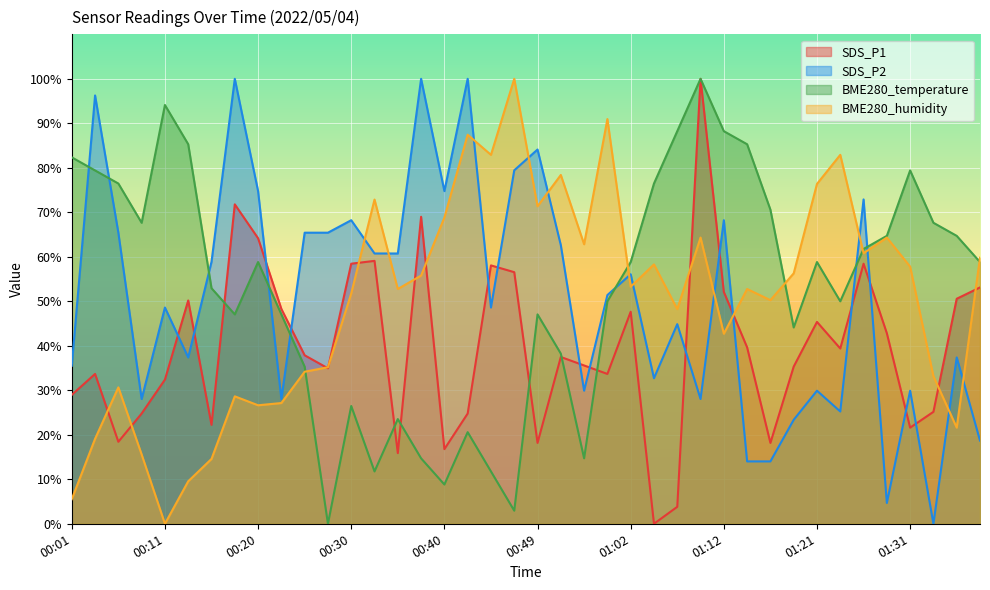

Does the chart display data point markers on the line(s)?

No